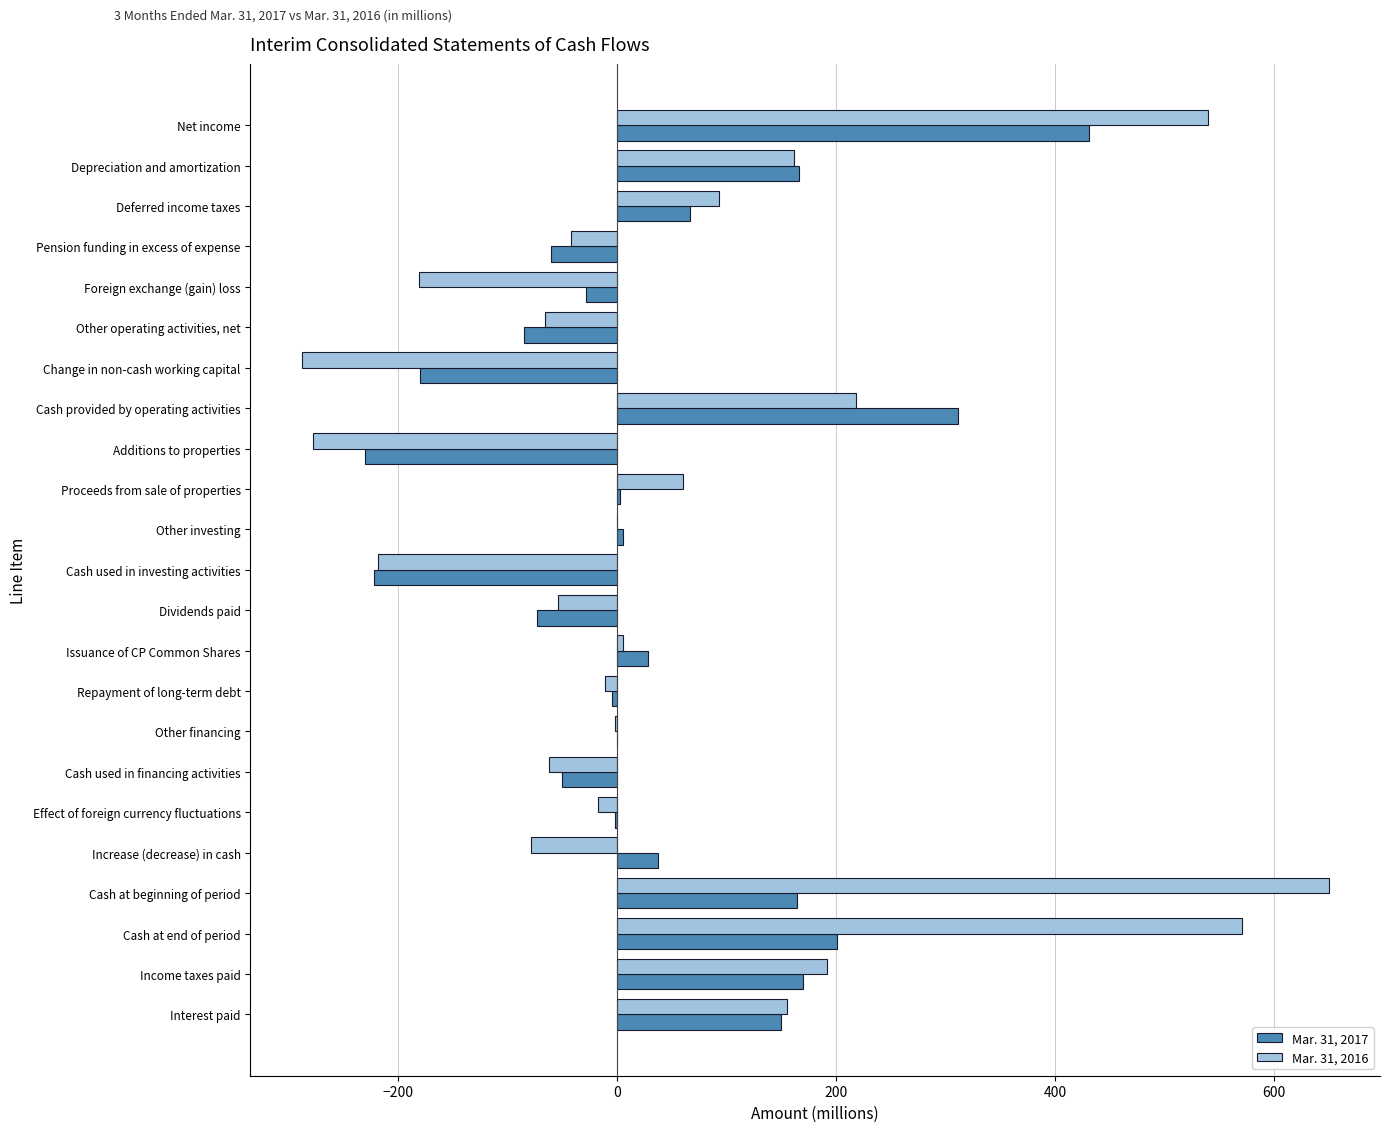

At which category is the sum across all series the highest?

Net income